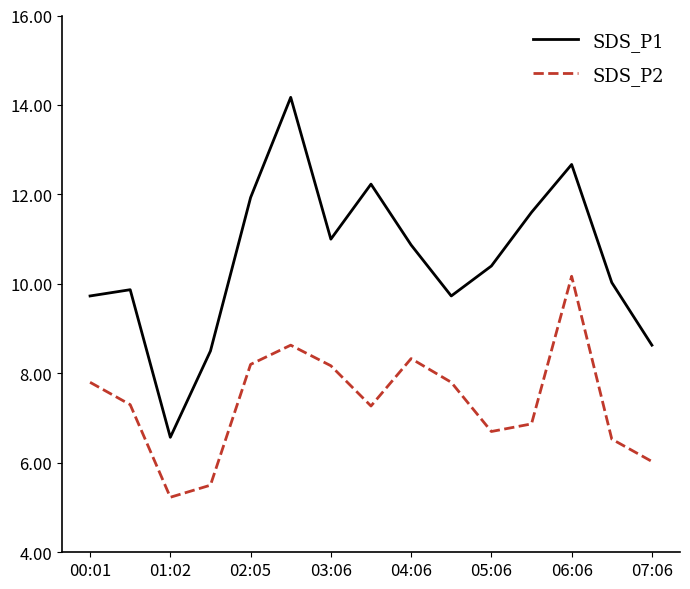

What is the lowest value of the SDS_P2 series?

5.2